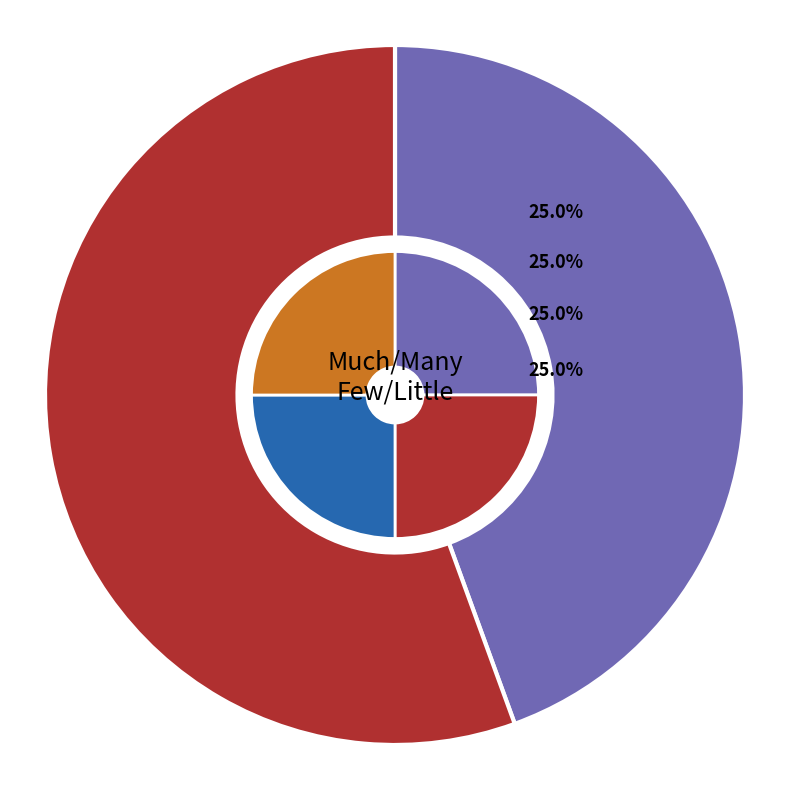

Between Oefenzinnen and Powerpoint, which is larger?

Oefenzinnen